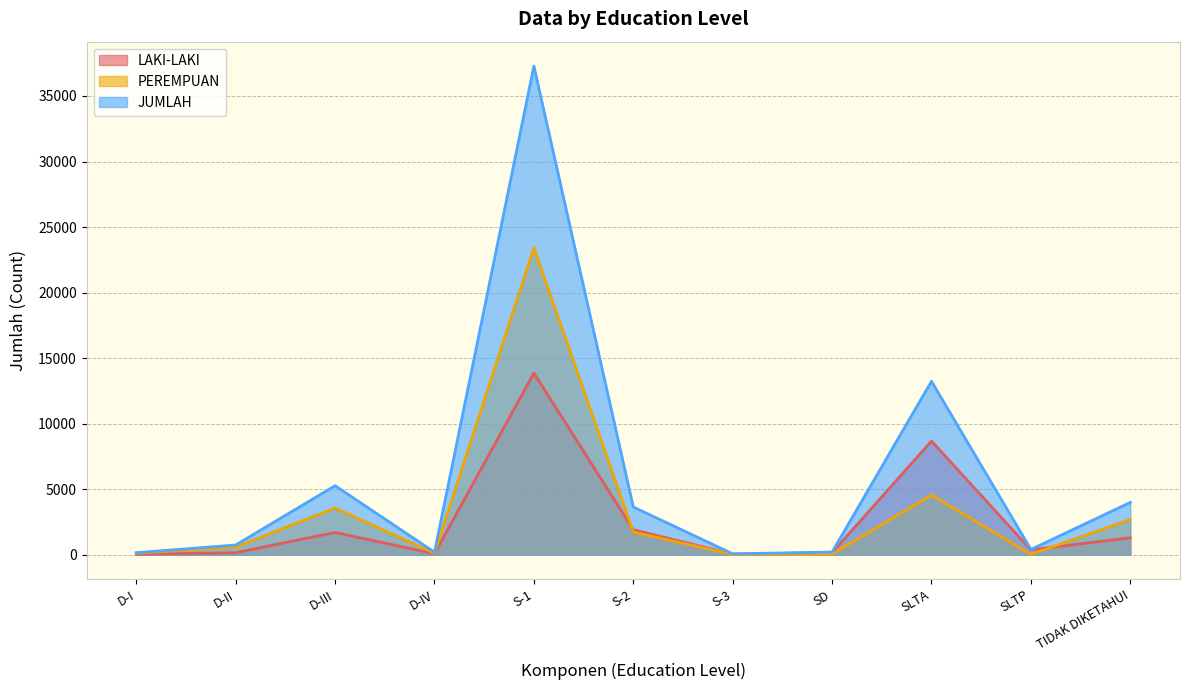

The value of PEREMPUAN at S-2 is 1733. True or false?

True